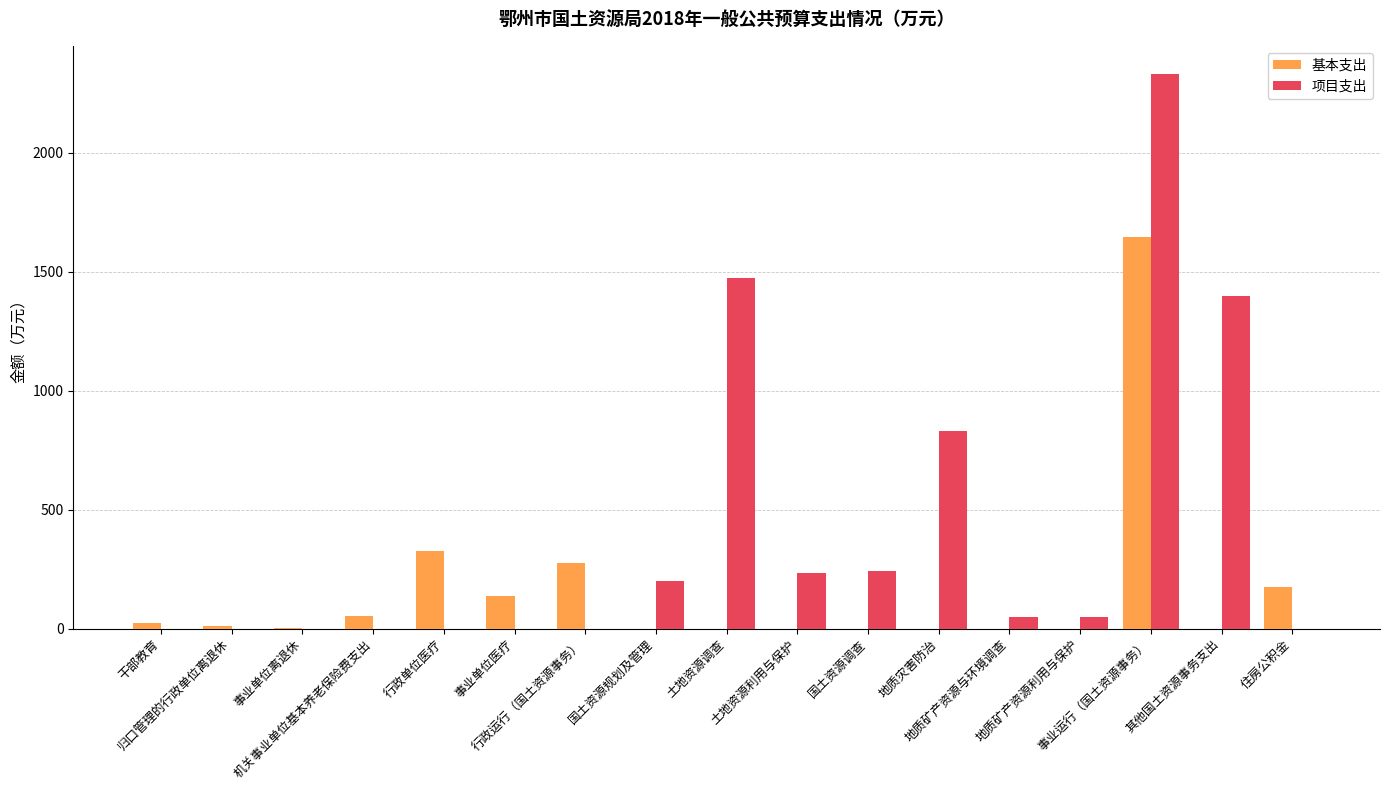

How many data points does each series have?

17